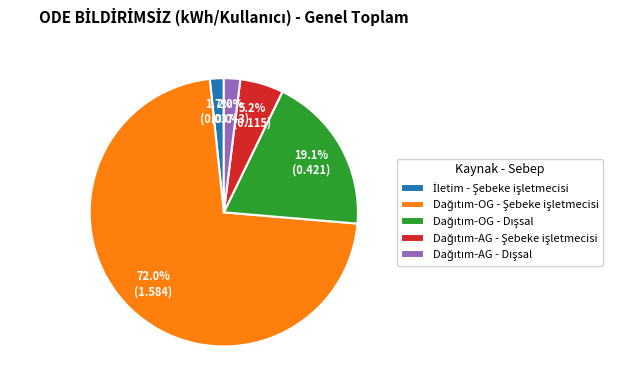

Count the number of slices in the pie.

5